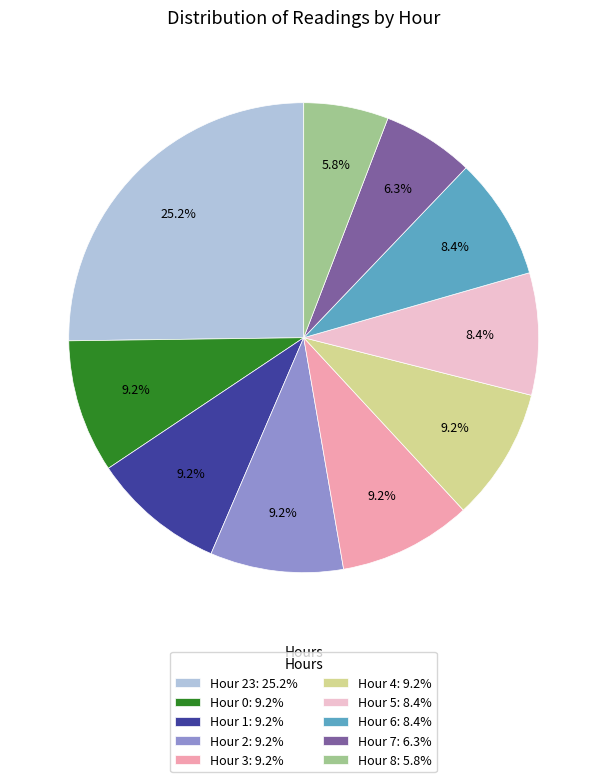

How many slices are in this pie chart?

10